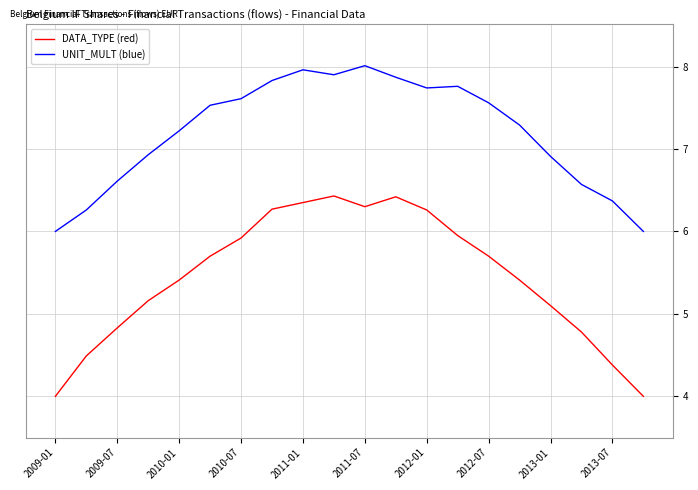

True or false: DATA_TYPE (red) and UNIT_MULT (blue) cross at least once.

False